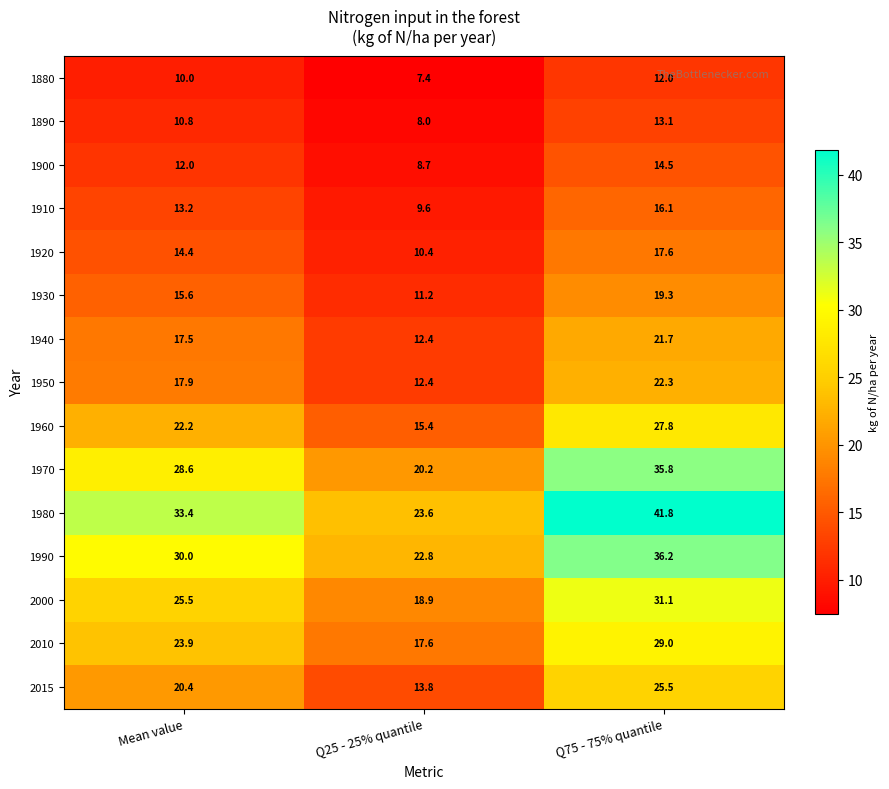

Where is 1940 nearest to the value 17?

Mean value